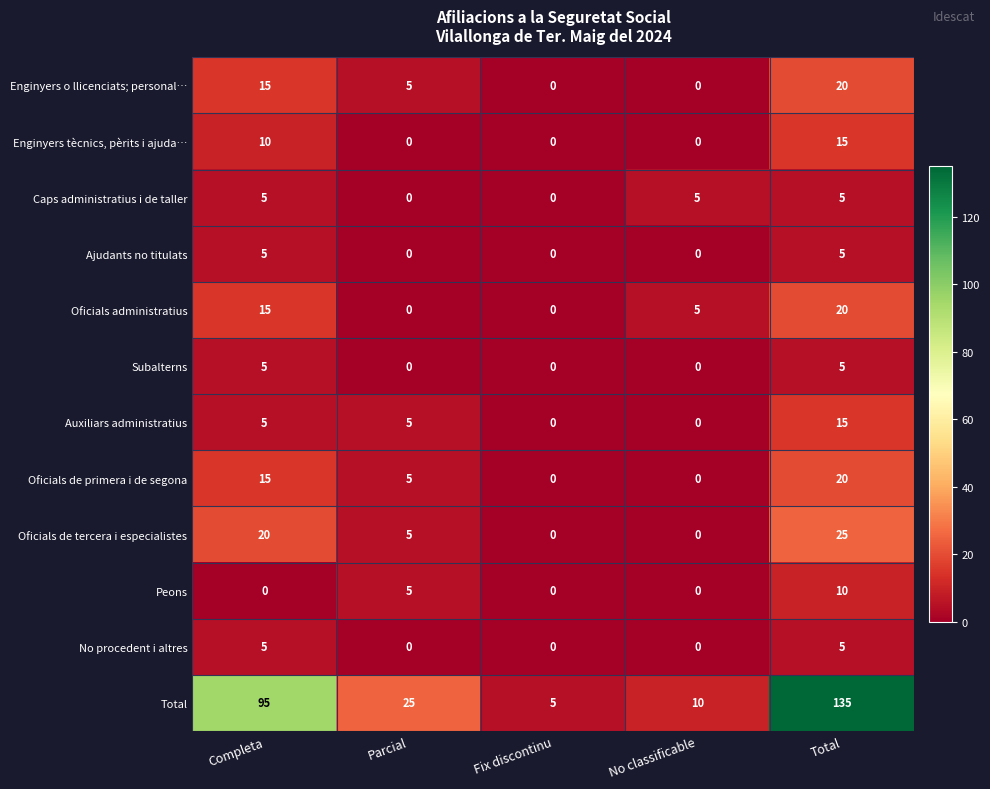

What is the spread (max minus min) of values at Parcial?

25